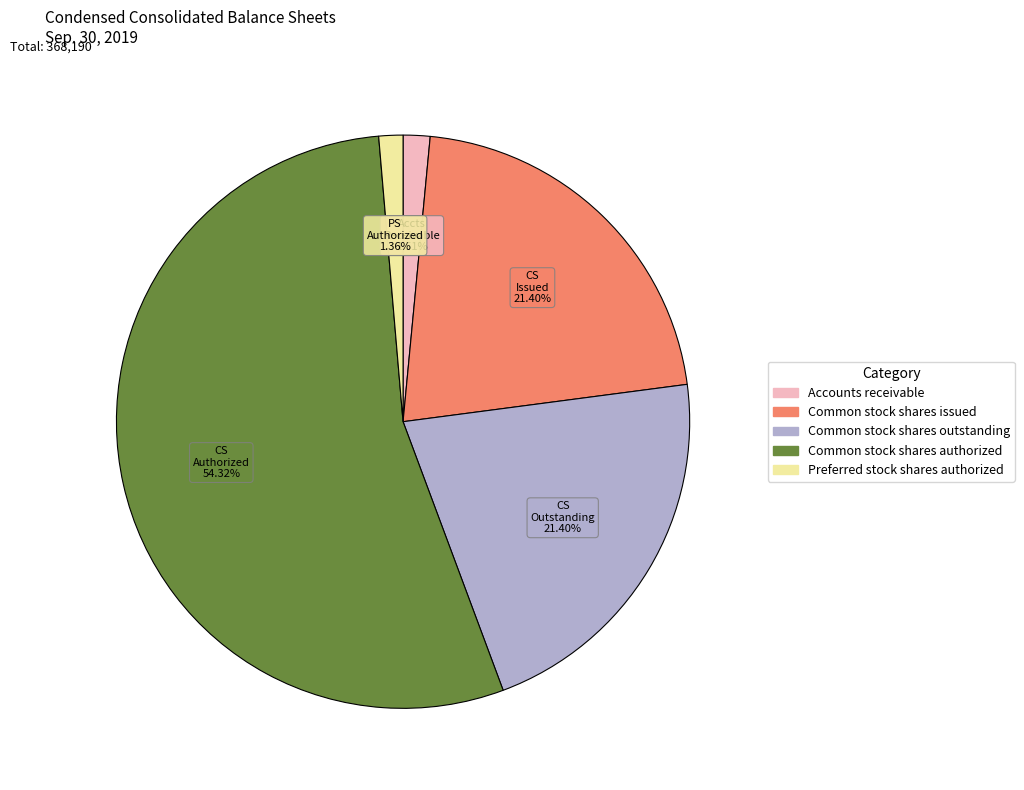

Which slice represents more than half of the pie?

Common stock shares authorized